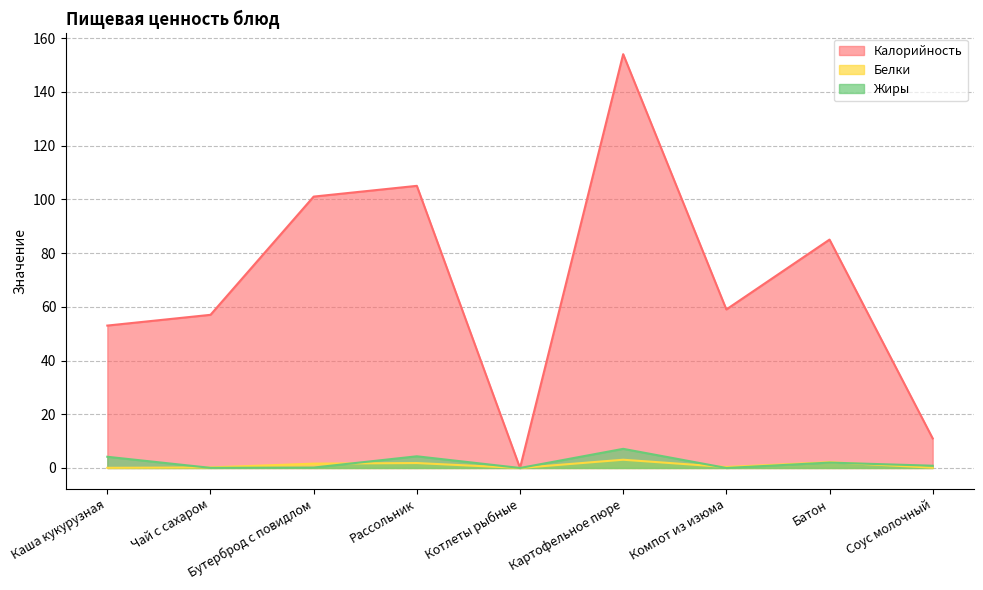

True or false: Белки and Калорийность cross at least once.

False